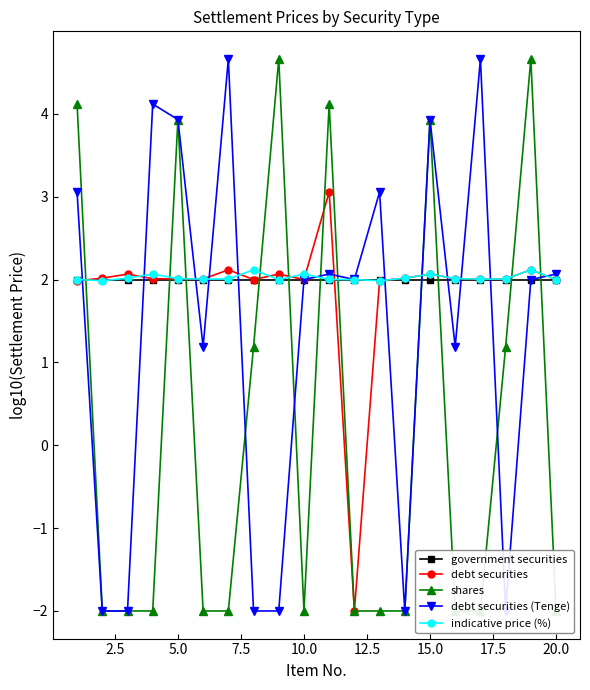

How many shares values are between -2 and 3?

14